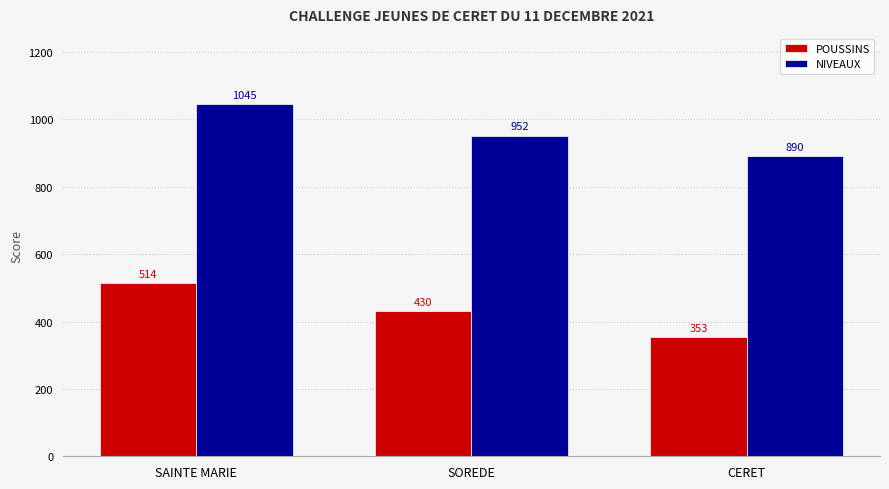

How many series are shown in this chart?

2